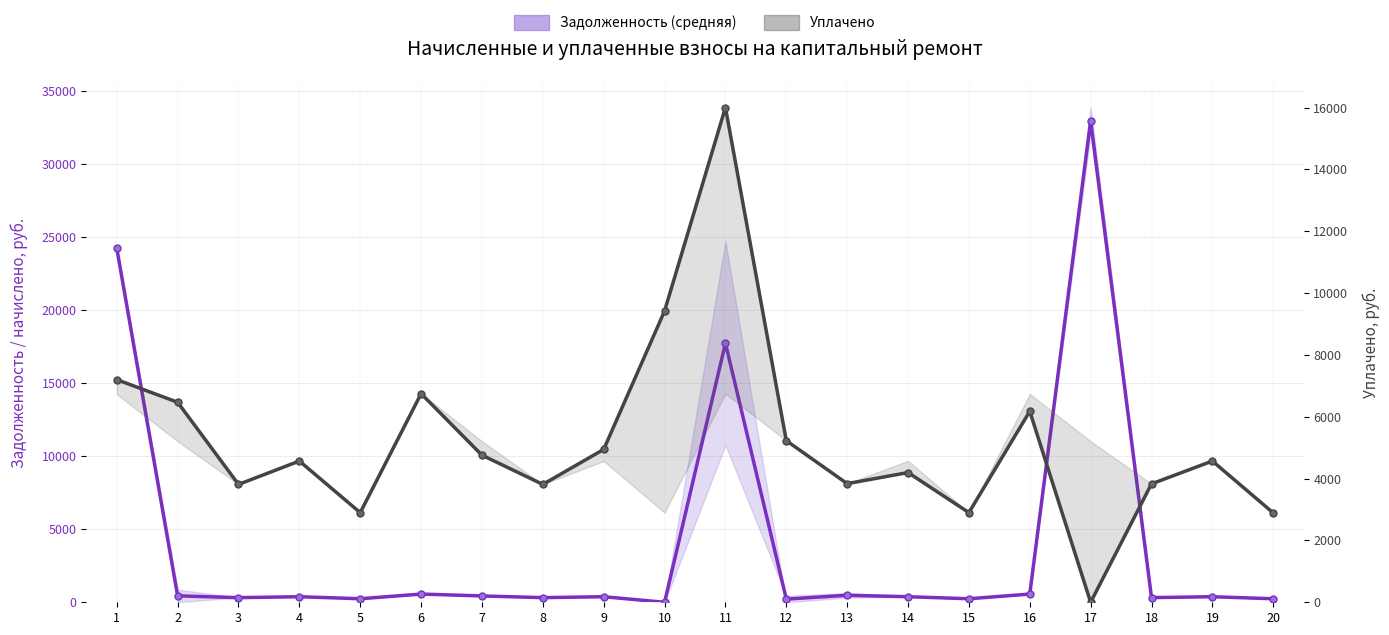

What is the average value of the Уплачено series?

5212.3